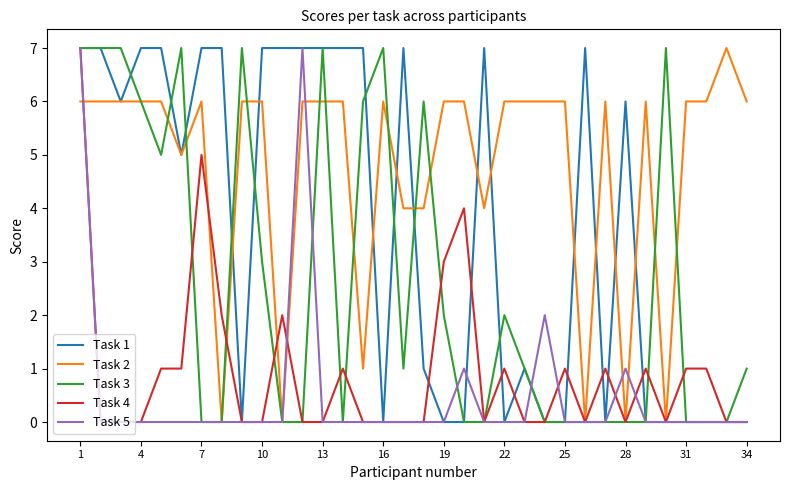

Reading left to right, what are all the values shown in this chart?

Task 1: 7	7	6	7	7	5	7	7	0	7	7	7	7	7	7	0	7	1	0	0	7	0	1	0	0	7	0	6	0	0	0	0	0	0
Task 2: 6	6	6	6	6	5	6	0	6	6	0	6	6	6	1	6	4	4	6	6	4	6	6	6	6	0	6	0	6	0	6	6	7	6
Task 3: 7	7	7	6	5	7	0	0	7	3	0	0	7	0	6	7	1	6	2	0	0	2	1	0	0	0	0	0	0	7	0	0	0	1
Task 4: 7	0	0	0	1	1	5	2	0	0	2	0	0	1	0	0	0	0	3	4	0	1	0	0	1	0	1	0	1	0	1	1	0	0
Task 5: 7	0	0	0	0	0	0	0	0	0	0	7	0	0	0	0	0	0	0	1	0	0	0	2	0	0	0	1	0	0	0	0	0	0